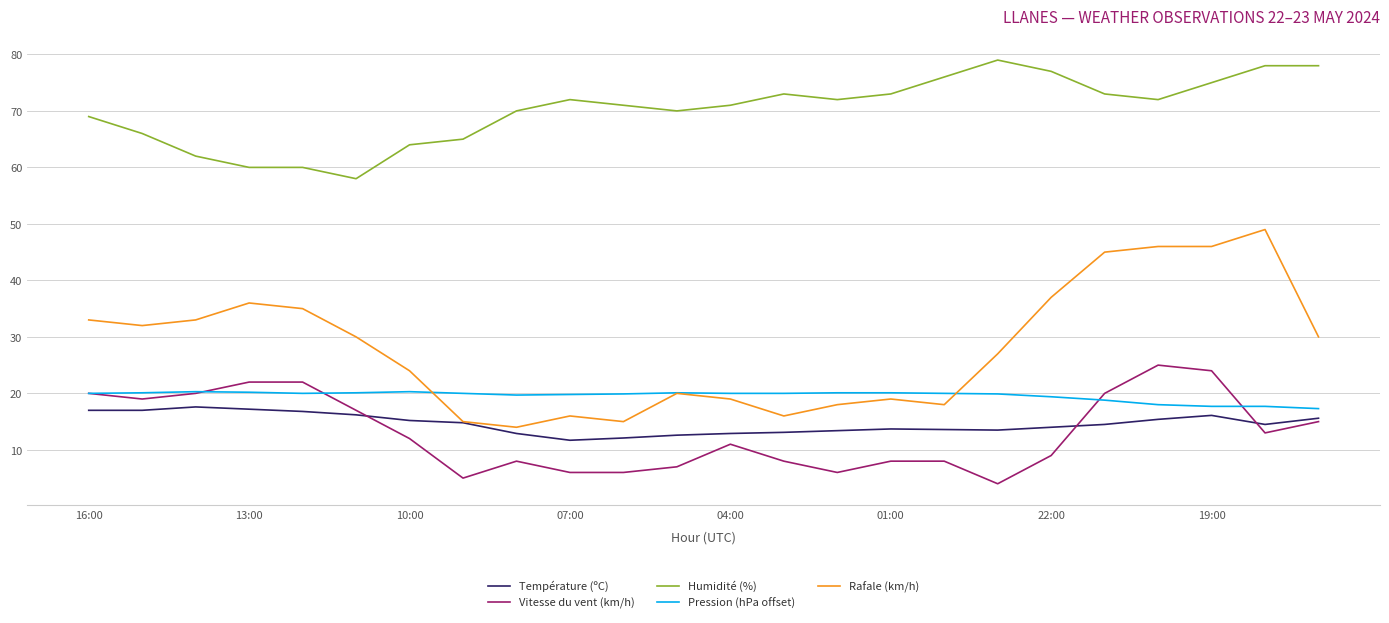

Which series has the widest spread of values?

Rafale (km/h)